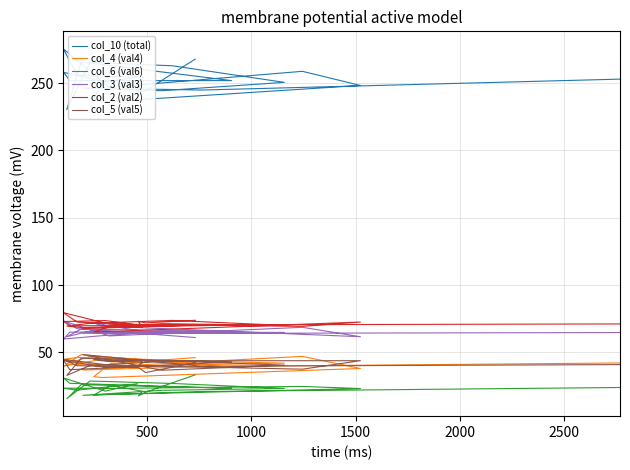

How many interior local valleys does the col_5 (val5) series have?

9